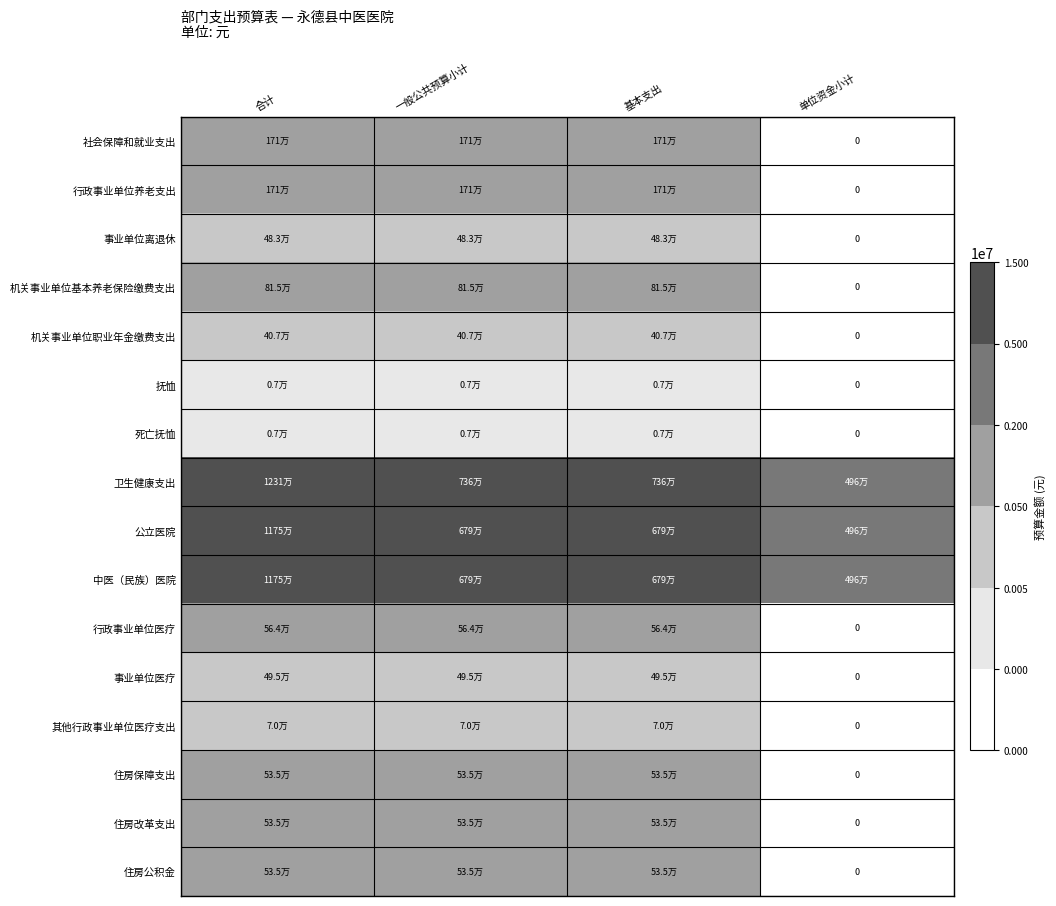

How many categories are shown in the chart?

4